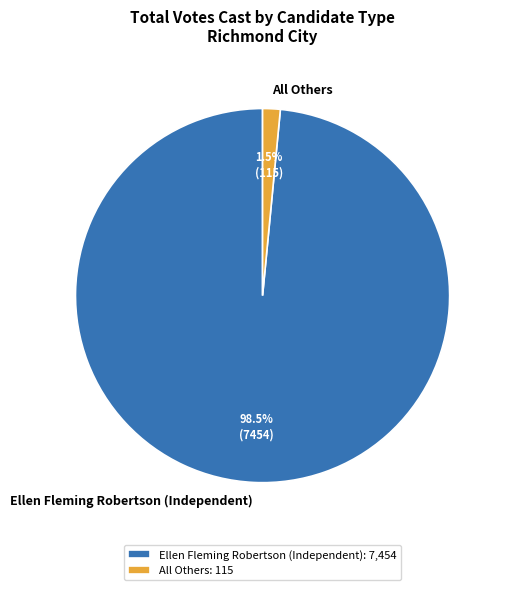

Between Ellen Fleming Robertson (Independent) and All Others, which is larger?

Ellen Fleming Robertson (Independent)